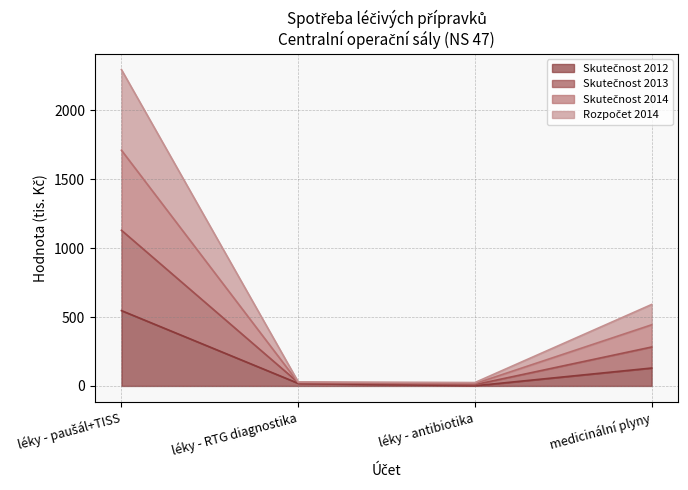

Rank the series at léky - RTG diagnostika from highest to lowest value.

Skutečnost 2013, Skutečnost 2014, Rozpočet 2014, Skutečnost 2012